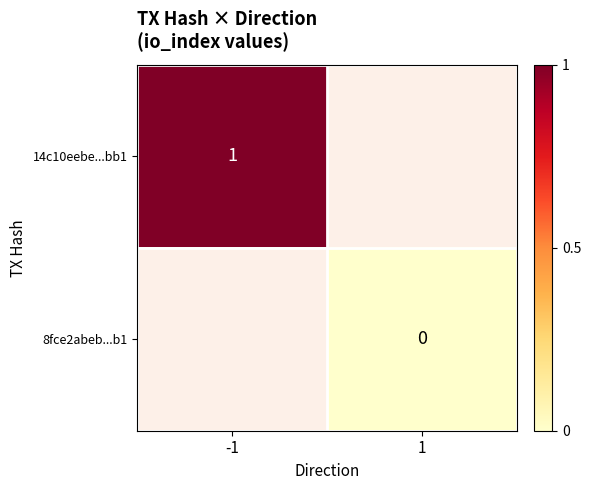

Is the value of 8fce2abeb...b1 at 1 greater than the value of 14c10eebe...bb1 at -1?

No